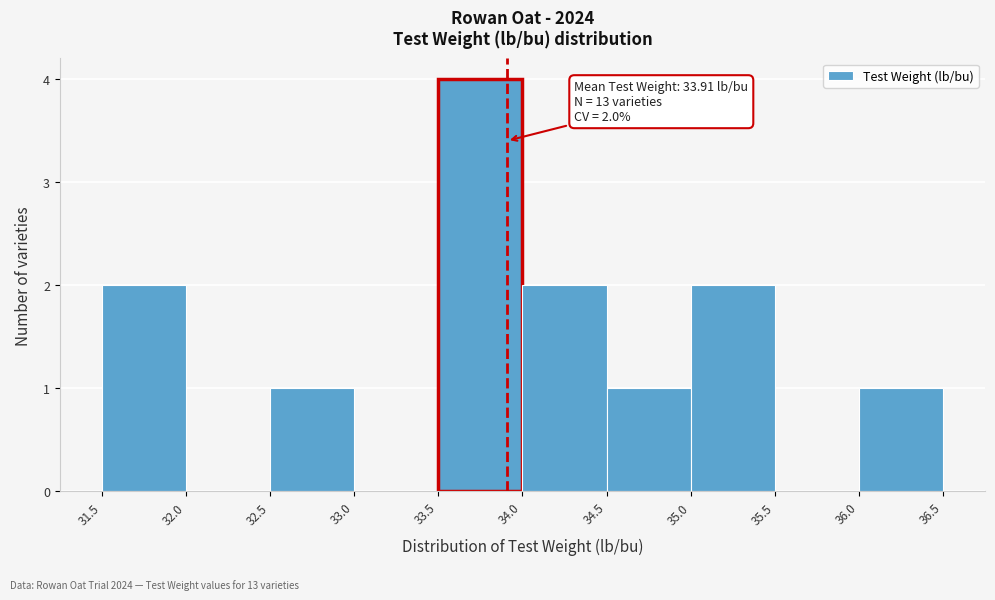

Over which range of the x-axis is the bar tallest?

33.5 to 34.0